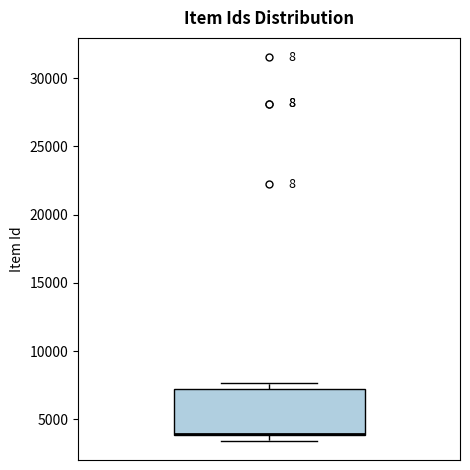

Where is the lower edge of the box on the y-axis? The values are not printed on the chart, so give them approximately, as read against the axis.

4000